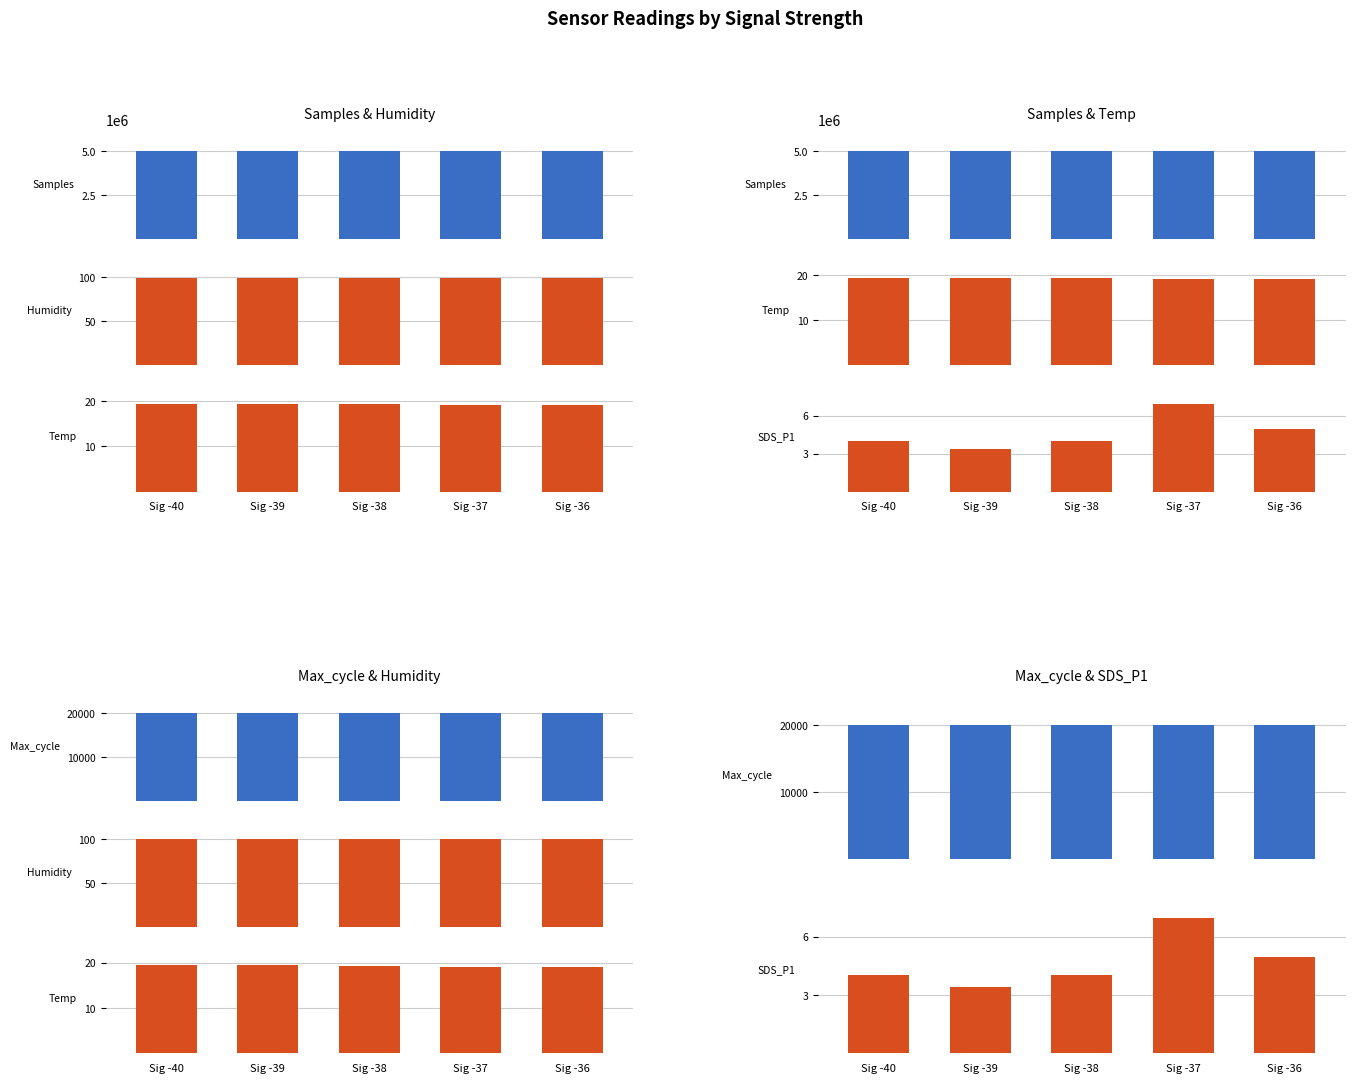

What is the spread (max minus min) of values at Sig -36?

5006492.0